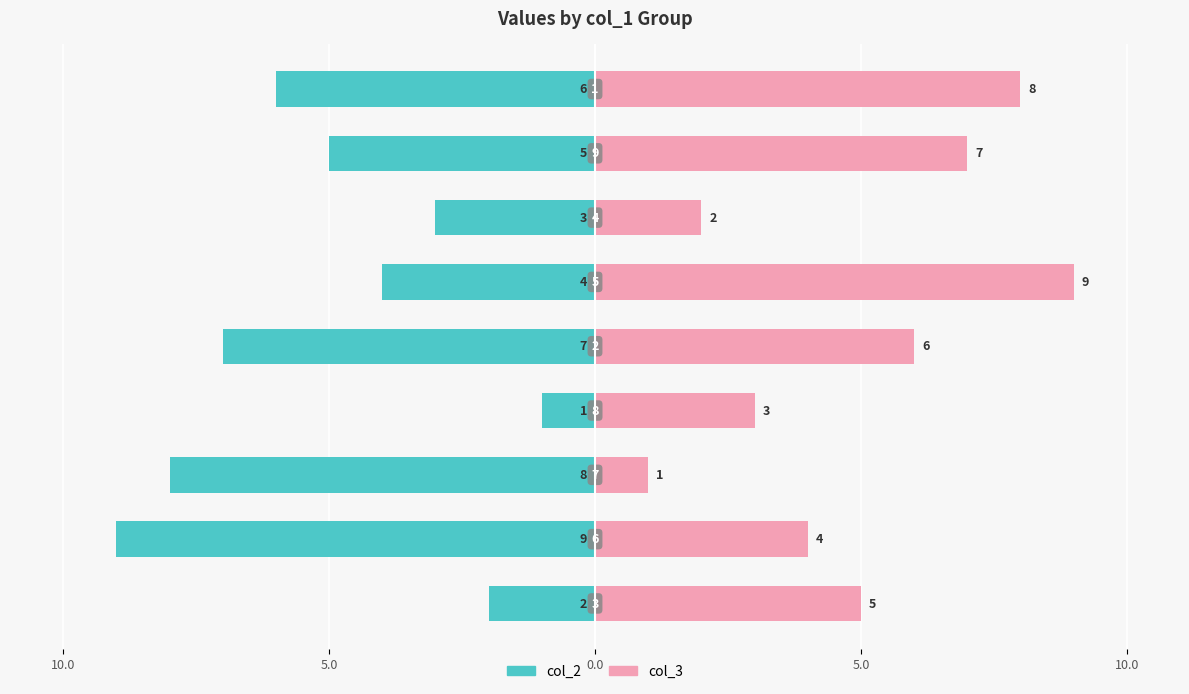

What are all the series names shown in the legend?

col_2, col_3